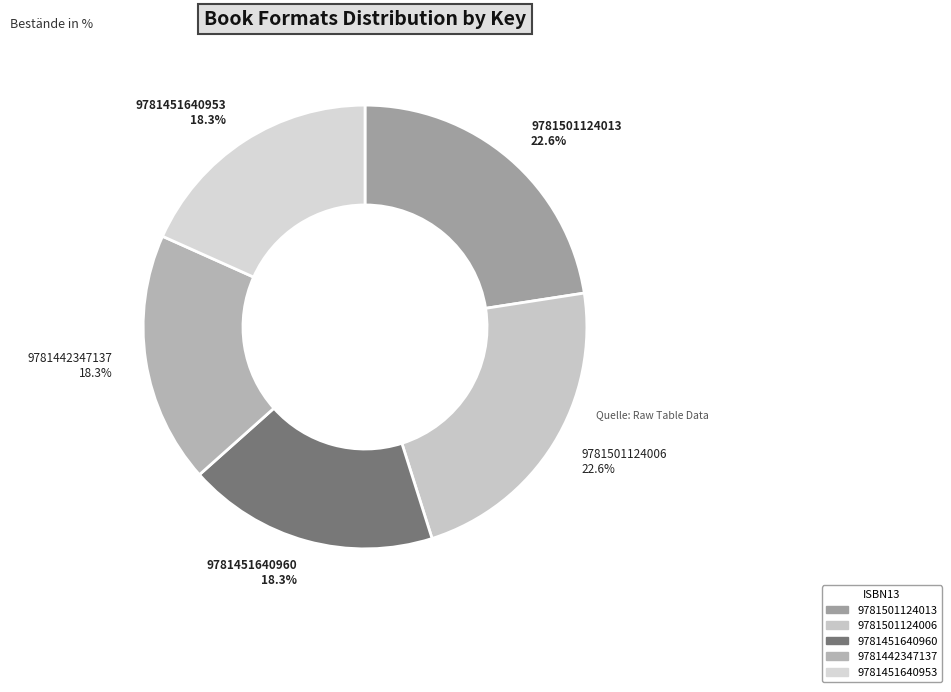

Which has a higher value, 9781501124006 or 9781442347137?

9781501124006